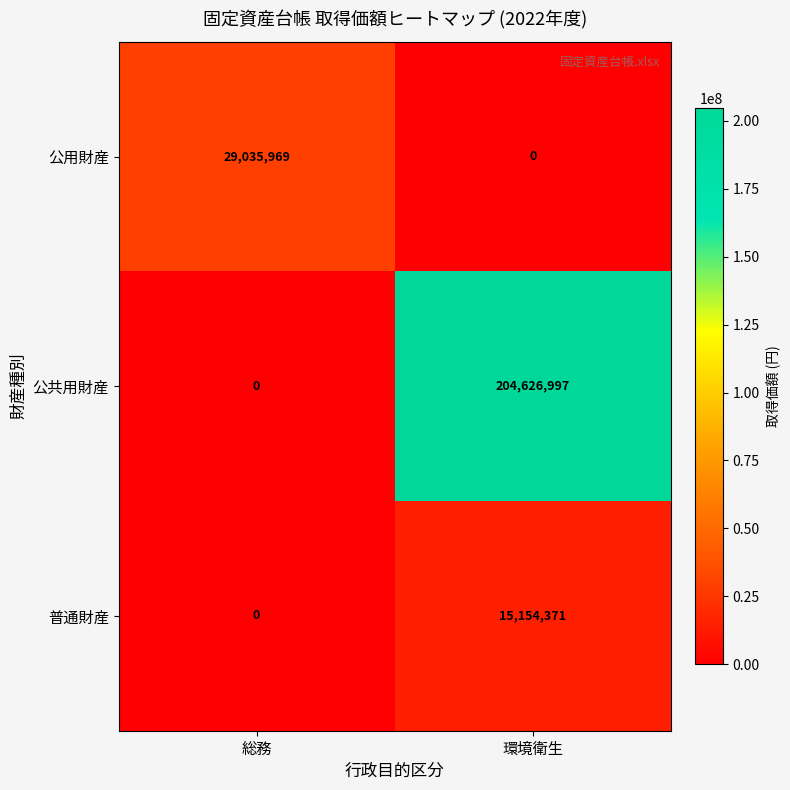

What is the difference between the maximum and minimum values in the 公共用財産 series?

204626997